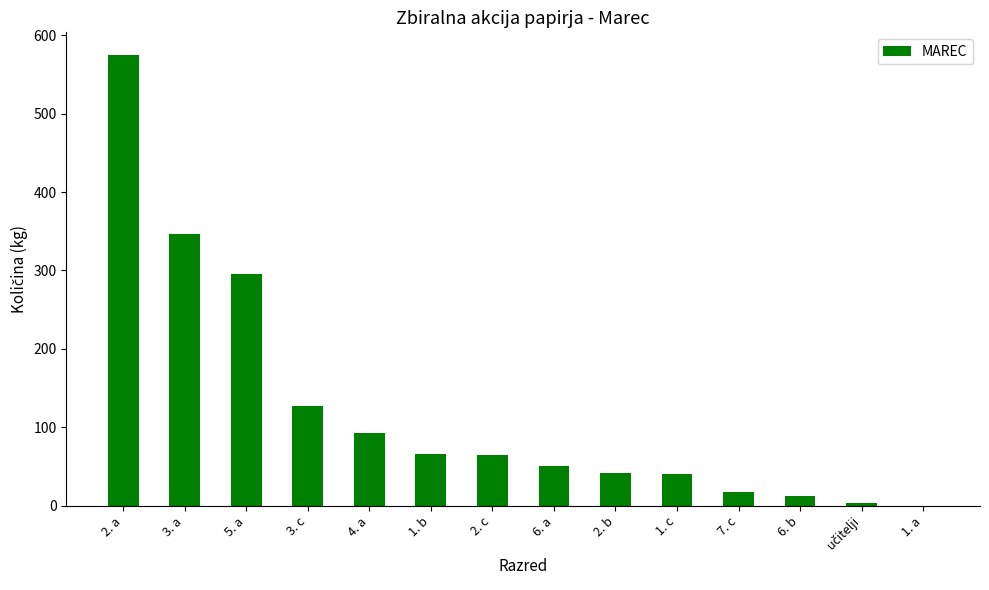

Which label corresponds to the largest value in the chart?

2. a